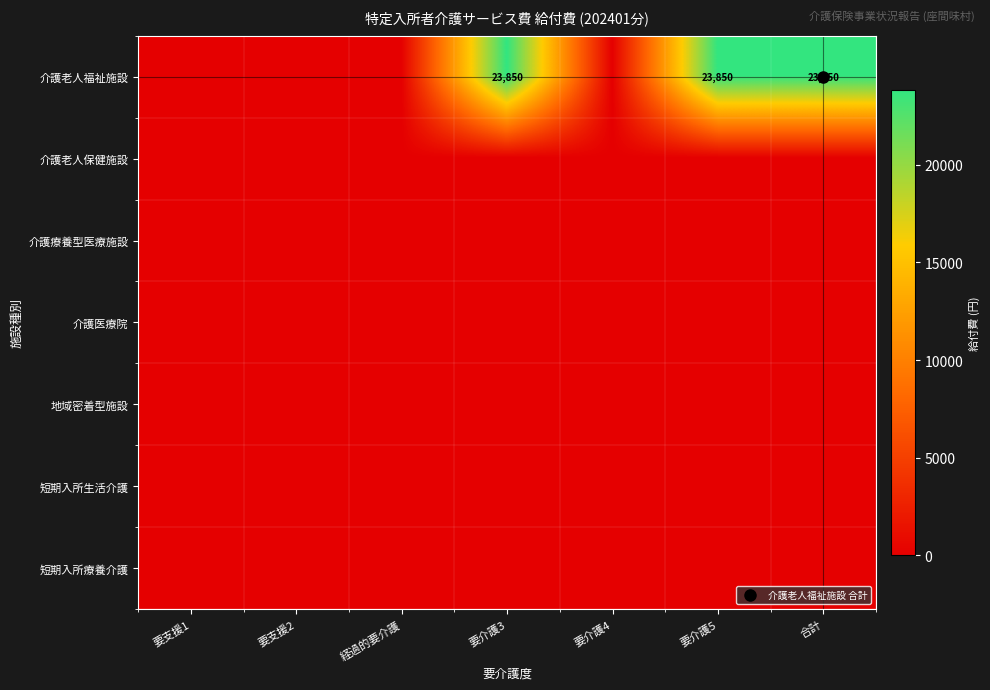

Between 経過的要介護 and 要介護5, which series saw the biggest shift?

介護老人福祉施設